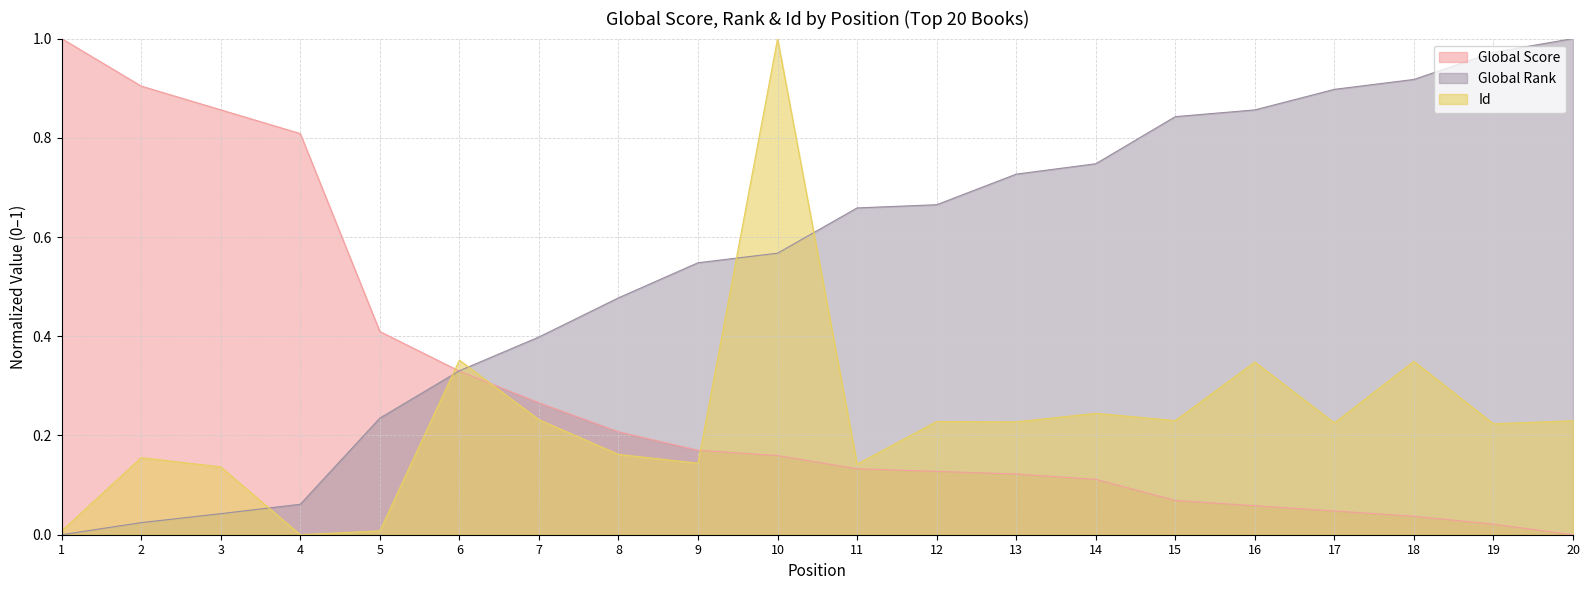

How many interior local valleys does the Id series have?

7